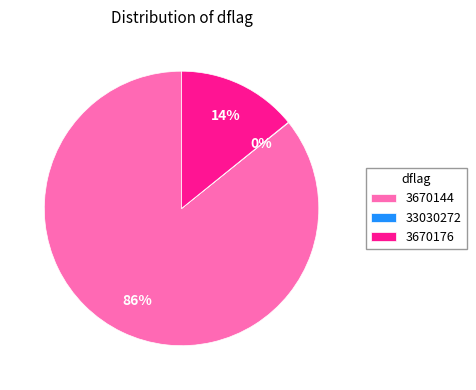

Combined, do 3670144 and 3670176 account for over 50%?

Yes